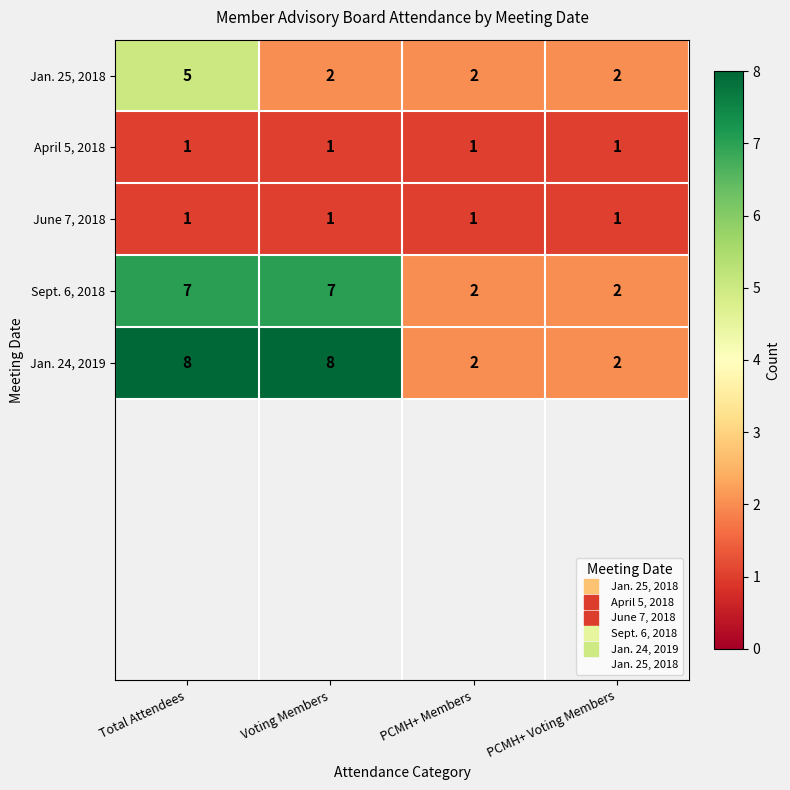

What is the sum of all April 5, 2018 values?

4